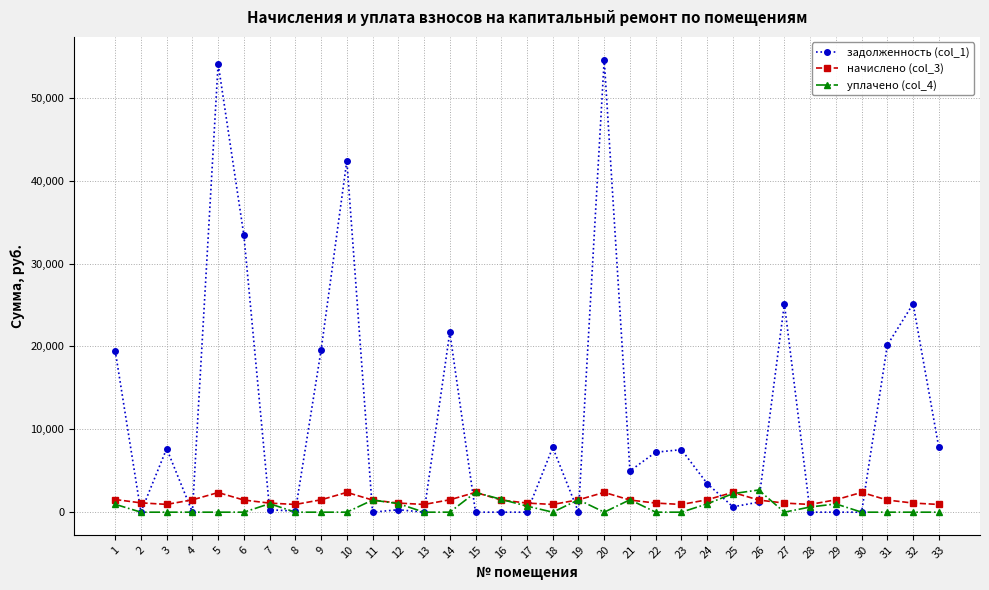

Is the value of начислено (col_3) at 26 greater than the value of задолженность (col_1) at 28?

Yes